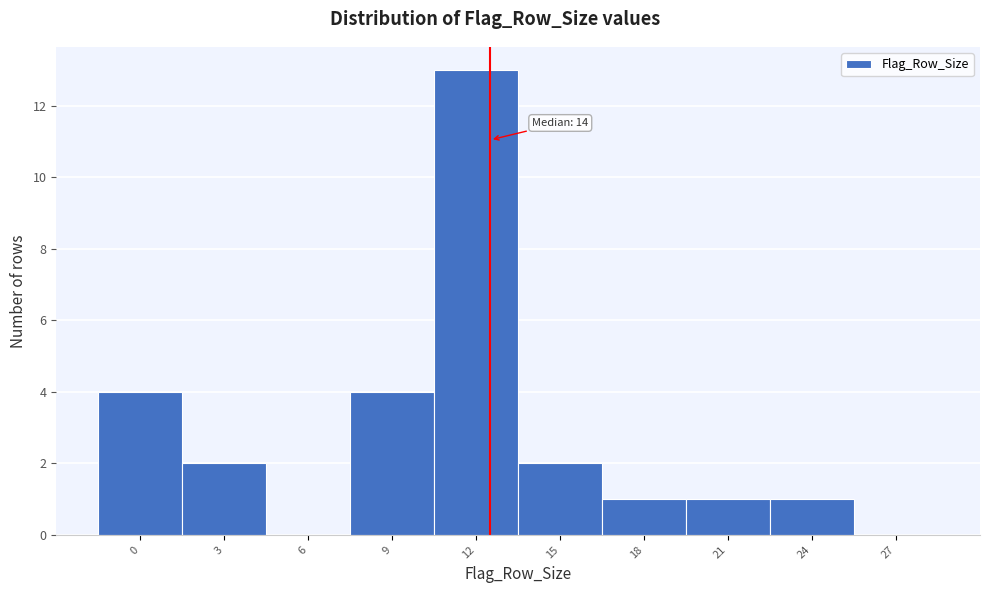

Reading right to left, transcribe all the data shown in this chart.

27=0	24=1	21=1	18=1	15=2	12=13	9=4	6=0	3=2	0=4